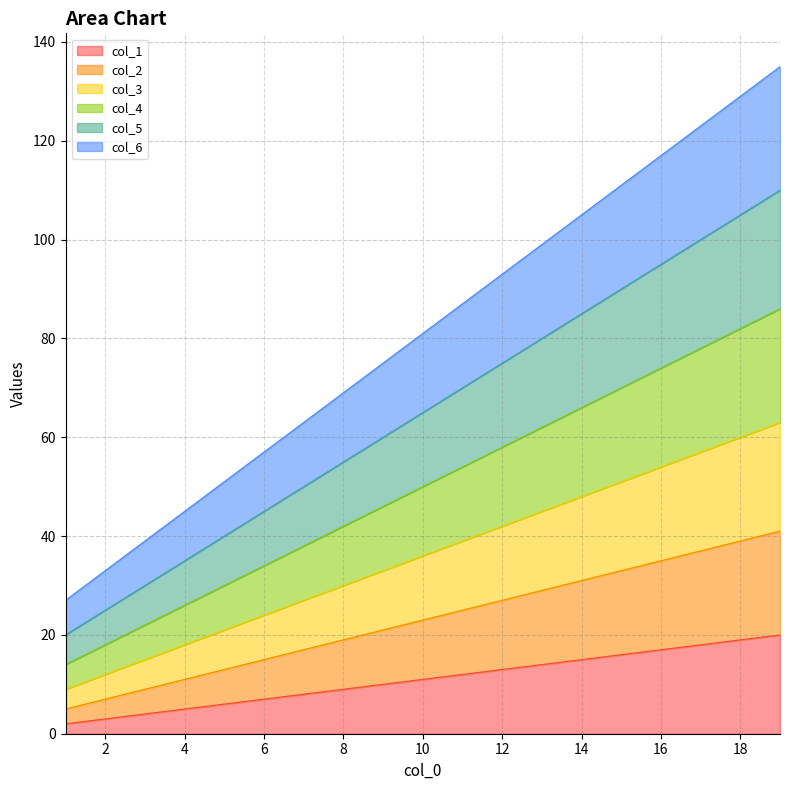

How many values in the col_6 series are below 81?

9